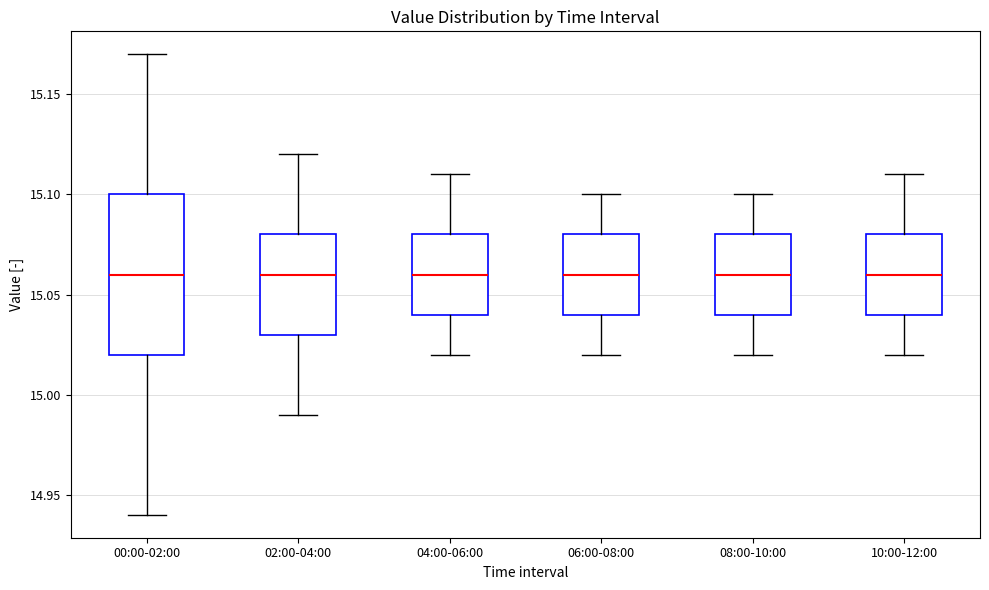

Where is the lower edge of the box for 08:00-10:00 on the y-axis? The values are not printed on the chart, so give them approximately, as read against the axis.

15.04